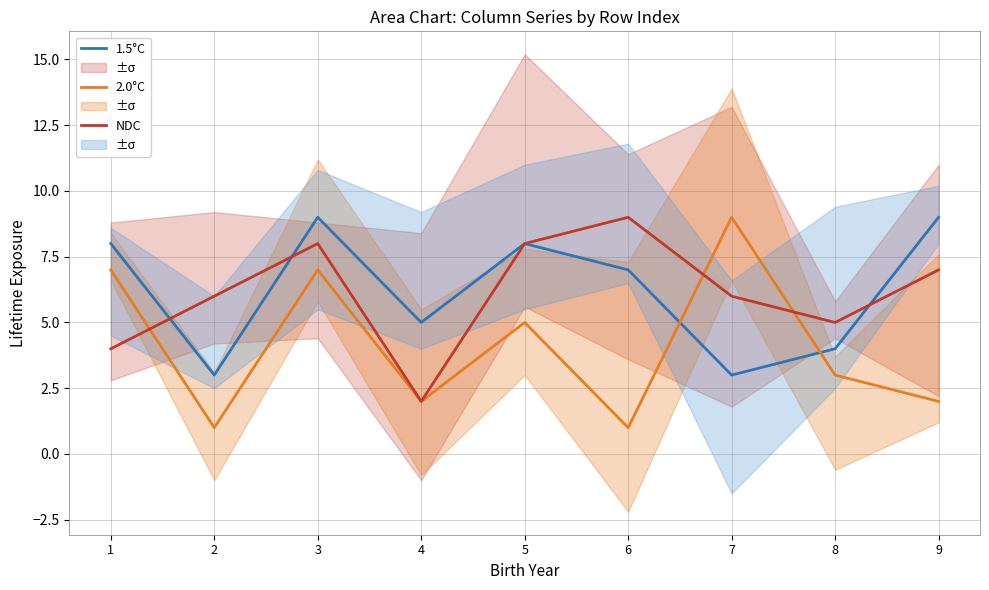

What is the difference between the highest and lowest values at 8?

2